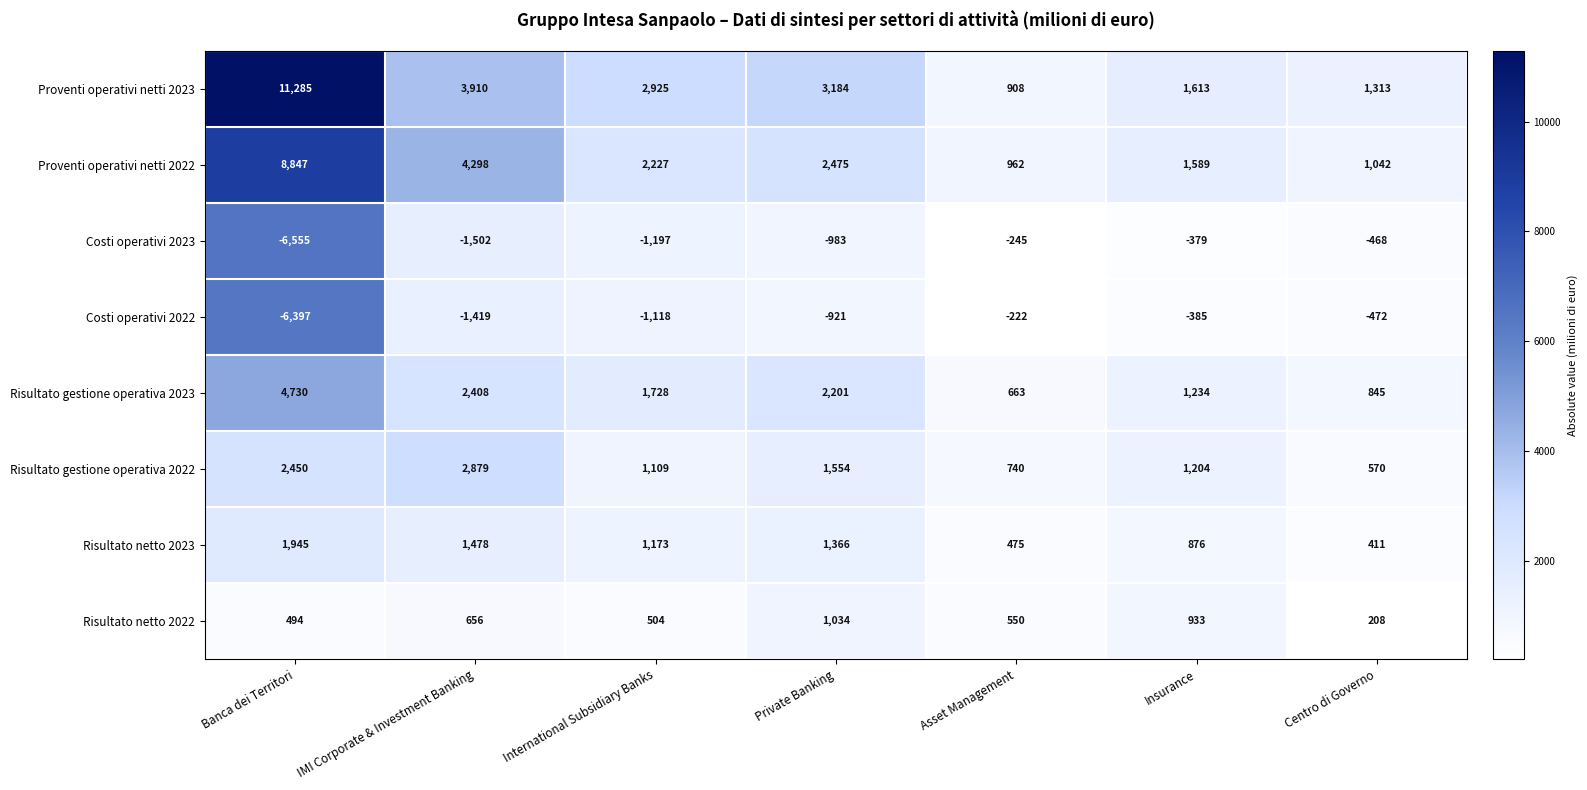

Where does the Costi operativi 2023 series first go above -983?

Asset Management